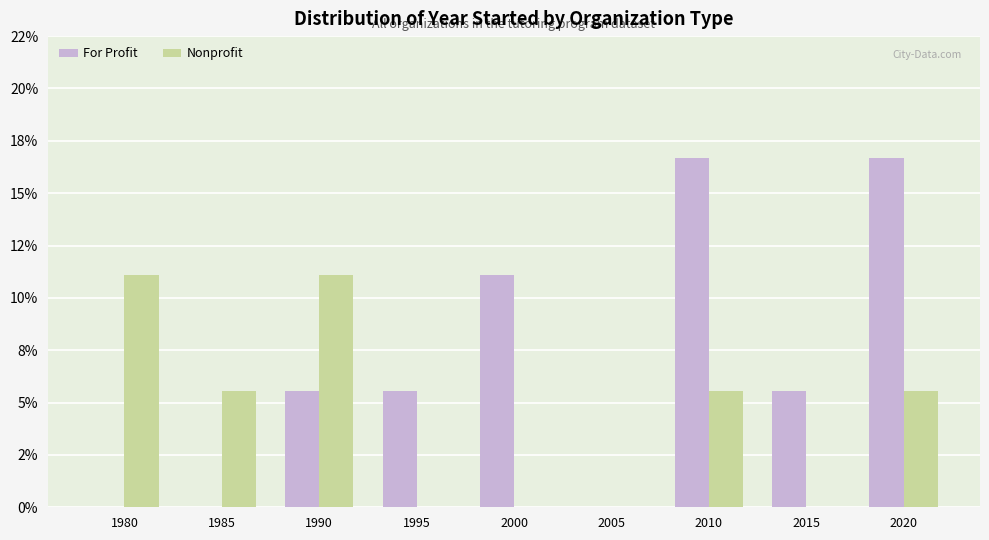

What are all the series names shown in the legend?

For Profit, Nonprofit